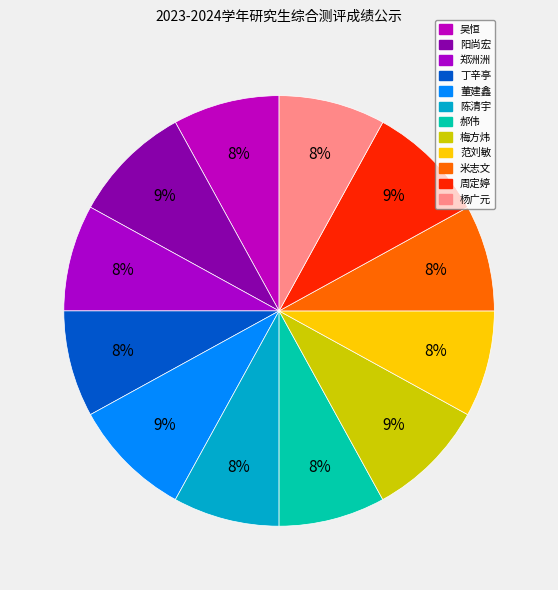

What is the smallest slice in the pie chart?

吴恒